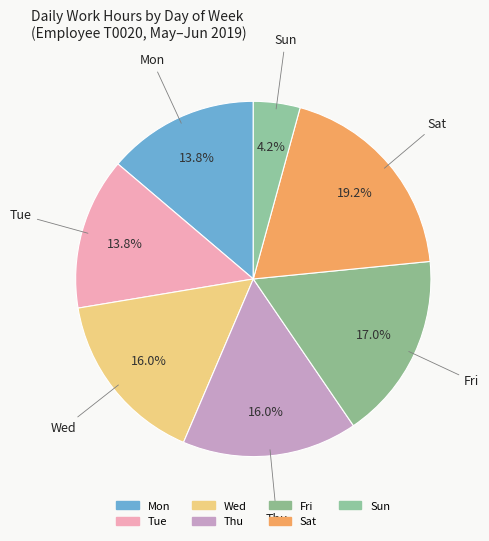

How many segments does this pie chart have?

7